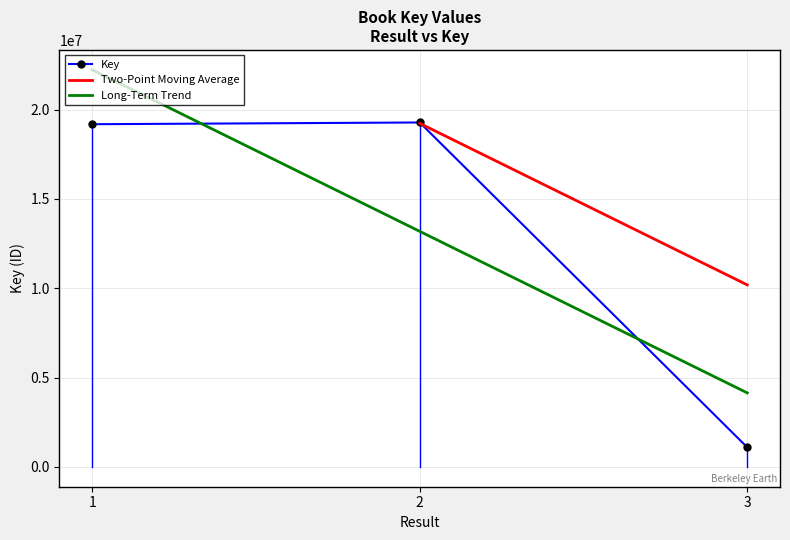

What is the value of the 1st point from the left?

19178334